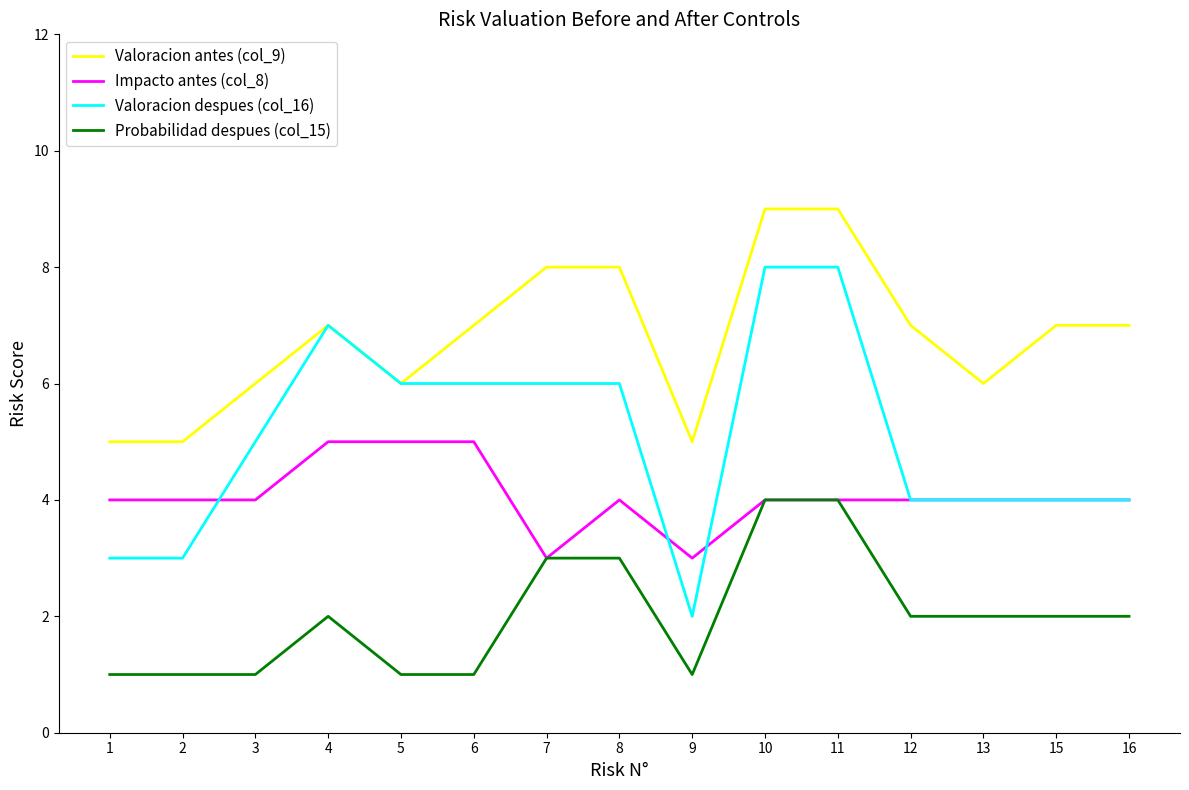

Between 11 and 16, which series saw the biggest shift?

Valoracion despues (col_16)